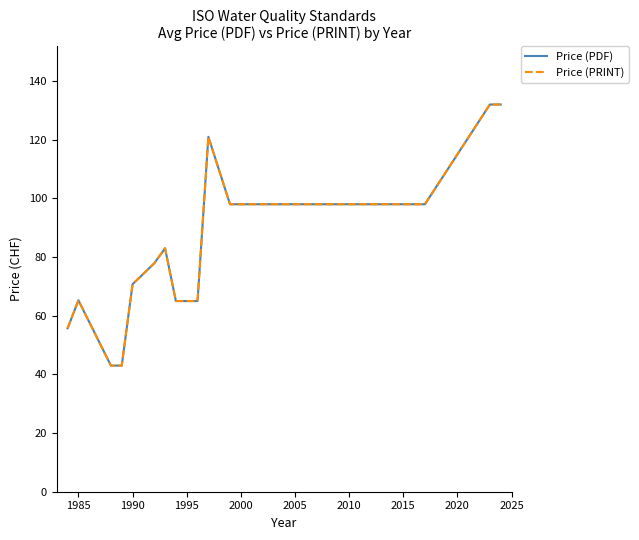

Does the chart have visible grid lines?

No